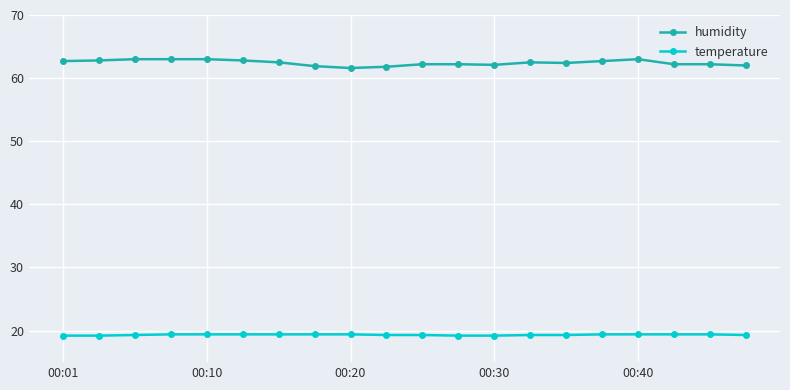

At how many categories does at least one series exceed 37?

20